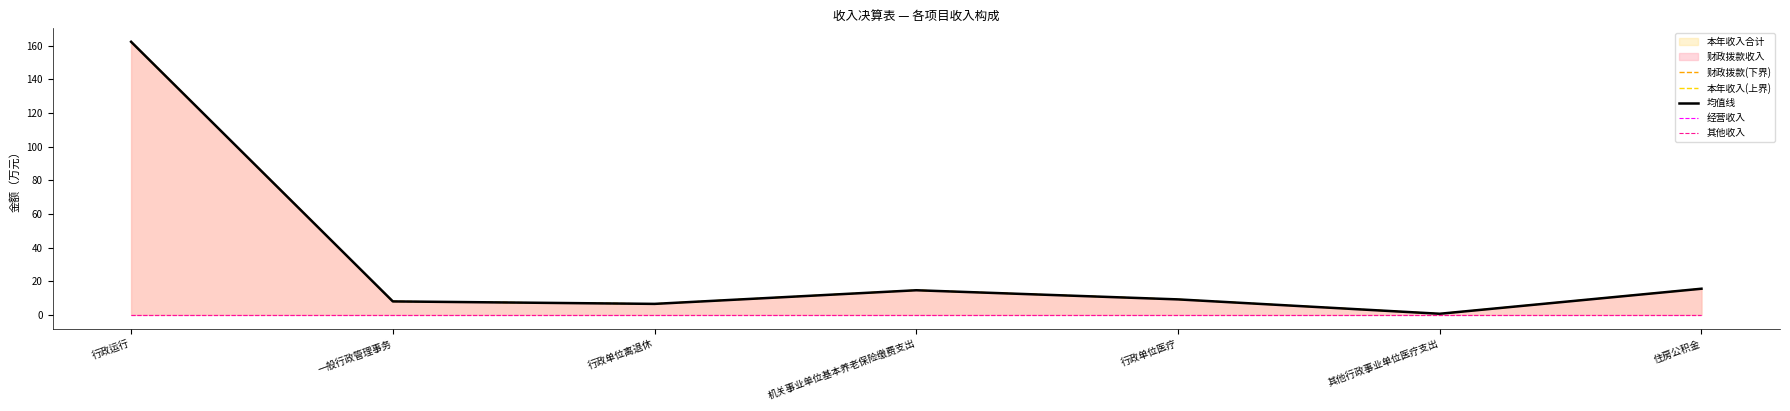

Reading left to right, what are all the values shown in this chart?

财政拨款(下界): 162.3	8.0	6.5	14.6	9.2	0.7	15.5
本年收入(上界): 162.3	8.0	6.5	14.6	9.2	0.7	15.5
均值线: 162.3	8.0	6.5	14.6	9.2	0.7	15.5
经营收入: 0.0	0.0	0.0	0.0	0.0	0.0	0.0
其他收入: 0.0	0.0	0.0	0.0	0.0	0.0	0.0